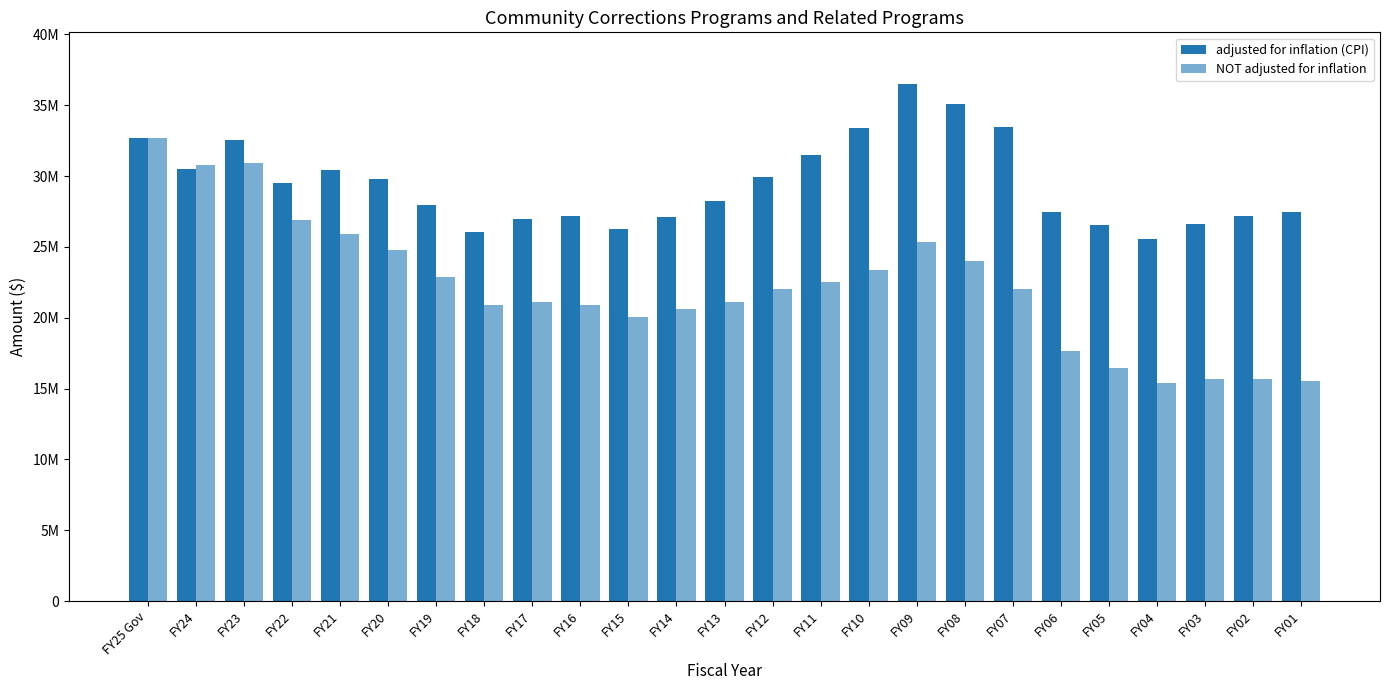

What is the sum of all NOT adjusted for inflation values?

555257812